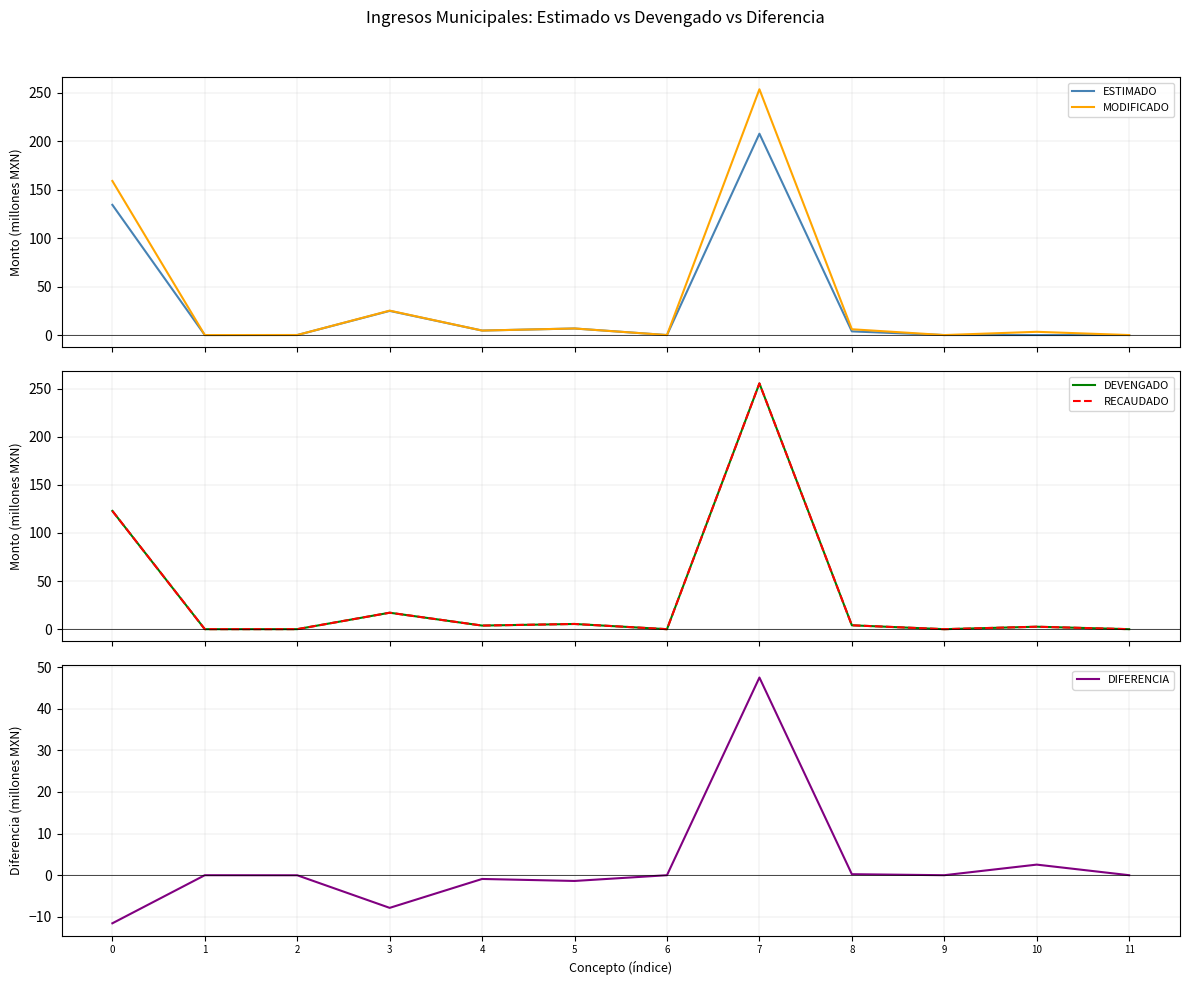

Does the chart have visible grid lines?

Yes